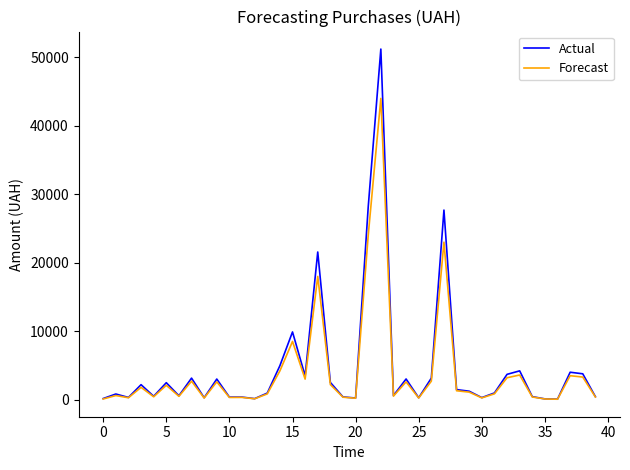

What is the sum of all Forecast values?

164535.0